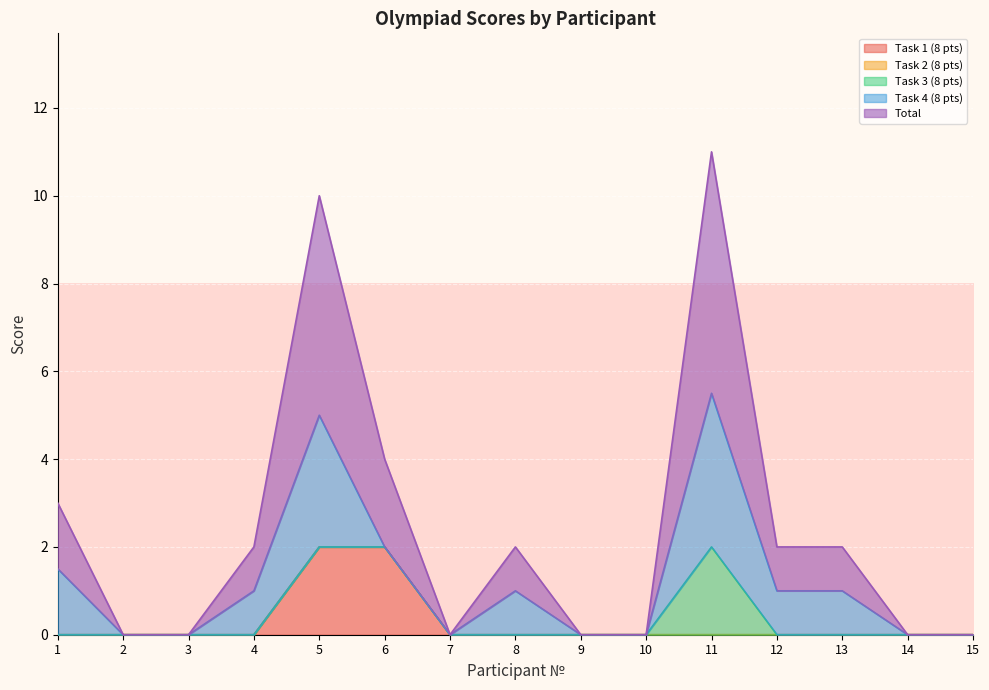

Reading left to right, transcribe all the data shown in this chart.

Task 1 (8 pts): 0.0	0.0	0.0	0.0	2.0	2.0	0.0	0.0	0.0	0.0	0.0	0.0	0.0	0.0	0.0
Task 2 (8 pts): 0.0	0.0	0.0	0.0	0.0	0.0	0.0	0.0	0.0	0.0	0.0	0.0	0.0	0.0	0.0
Task 3 (8 pts): 0.0	0.0	0.0	0.0	0.0	0.0	0.0	0.0	0.0	0.0	2.0	0.0	0.0	0.0	0.0
Task 4 (8 pts): 1.5	0.0	0.0	1.0	3.0	0.0	0.0	1.0	0.0	0.0	3.5	1.0	1.0	0.0	0.0
Total: 1.5	0.0	0.0	1.0	5.0	2.0	0.0	1.0	0.0	0.0	5.5	1.0	1.0	0.0	0.0